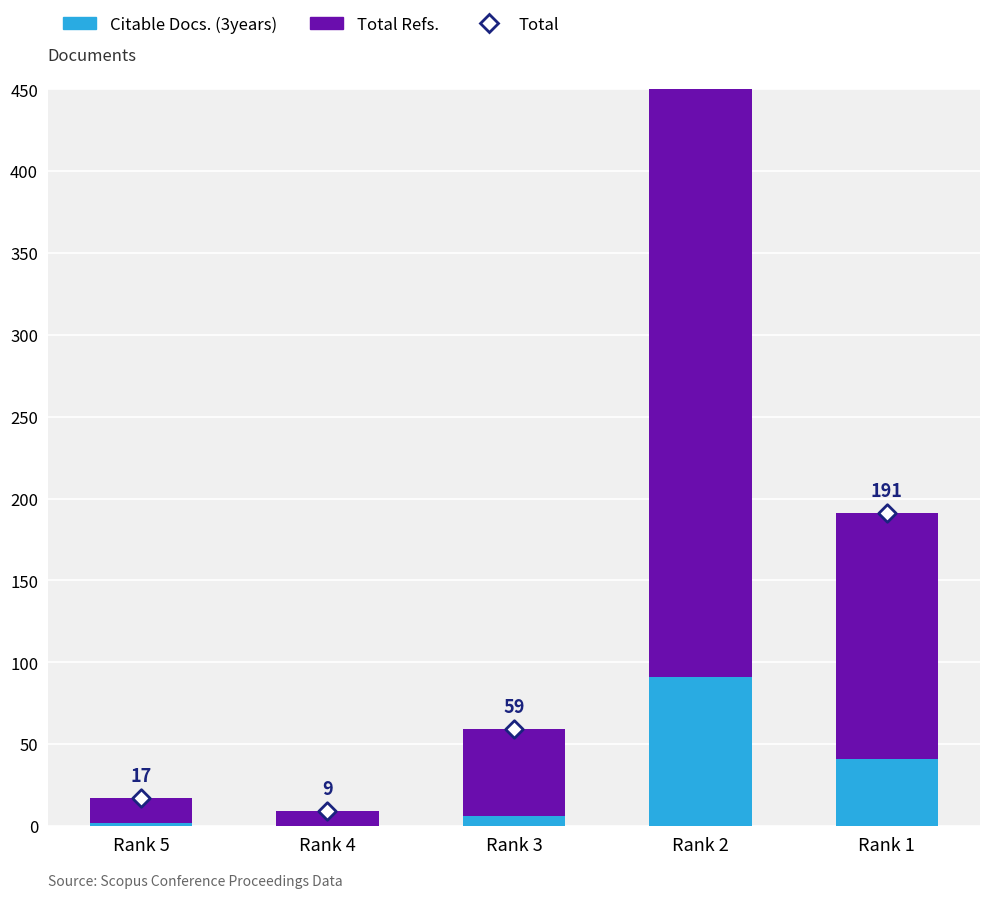

Which series contains the lowest Y value?

Citable Docs. (3years)